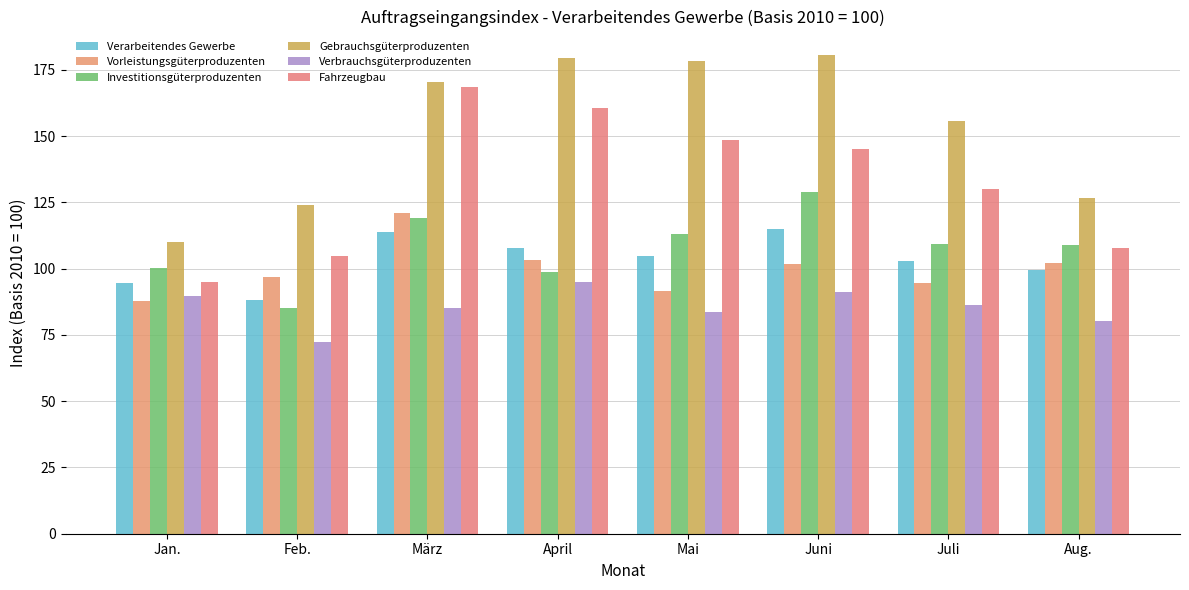

Between Feb. and Mai, which is larger?

Mai